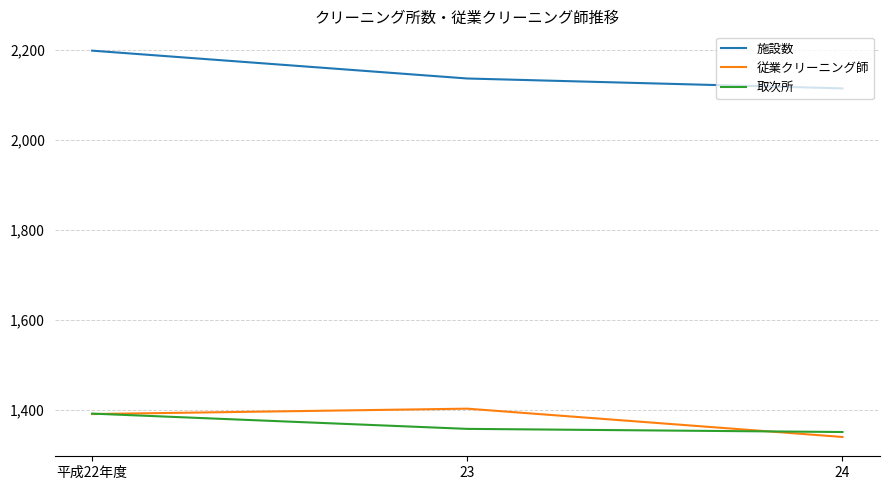

What is the greatest value displayed?

2199